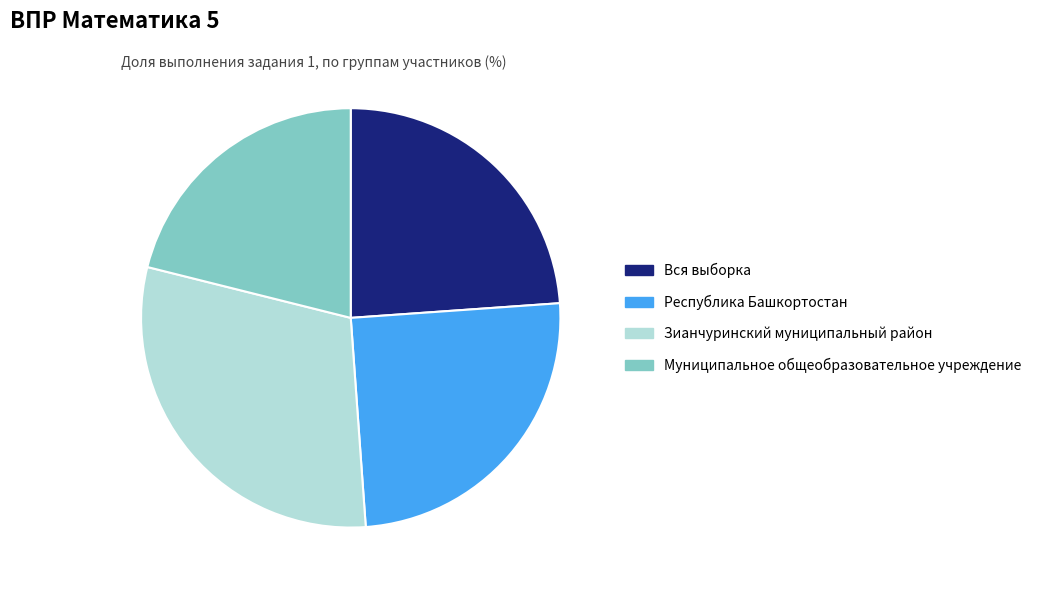

How many slices are in this pie chart?

4